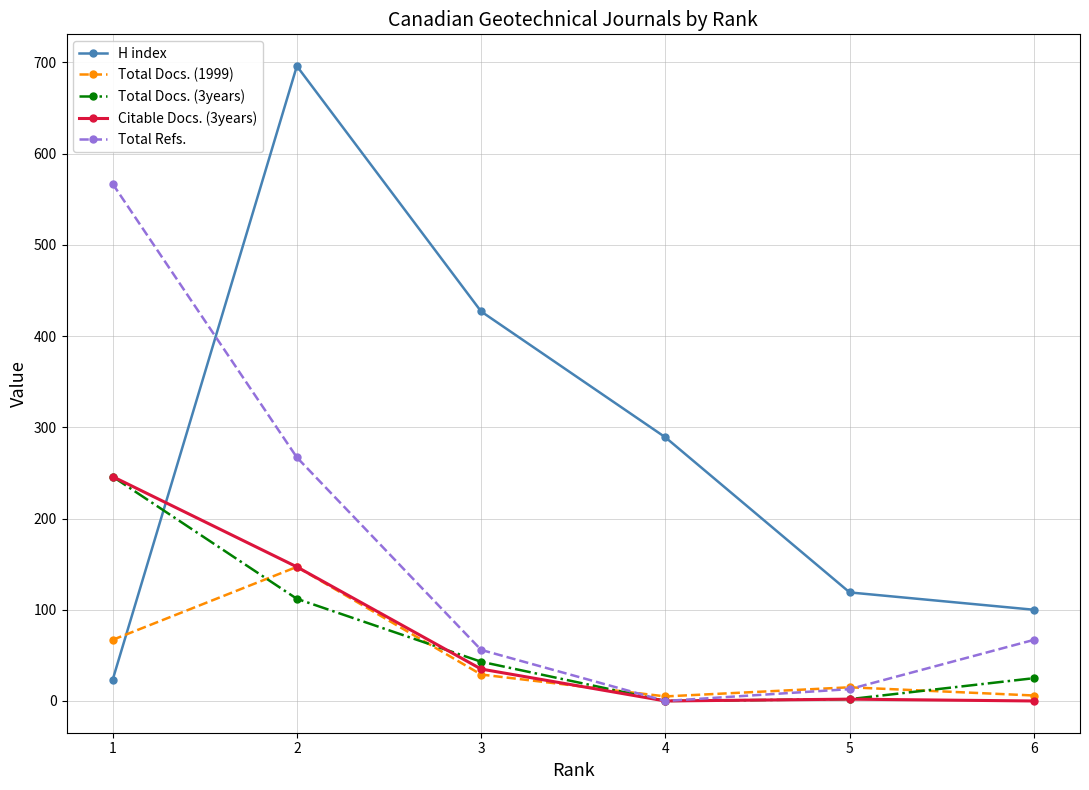

The value of Citable Docs. (3years) at 2 is 147. True or false?

True